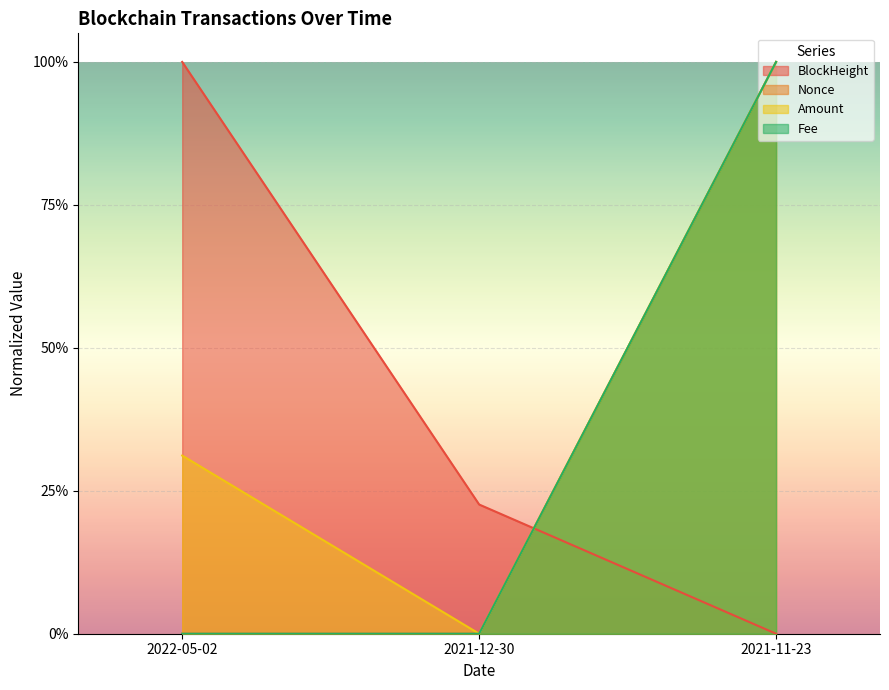

List the series in order of their peak value, highest first.

BlockHeight, Nonce, Amount, Fee